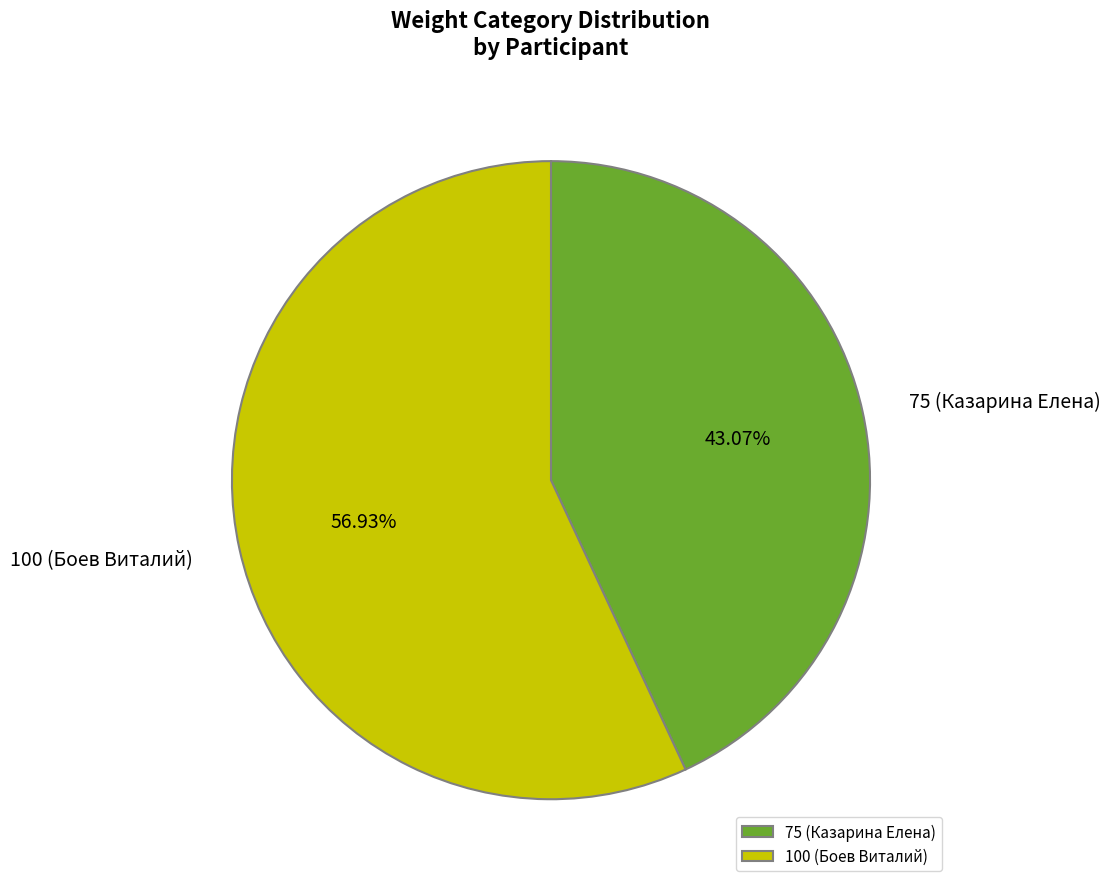

Is 100 (Боев Виталий) the majority of the pie?

Yes